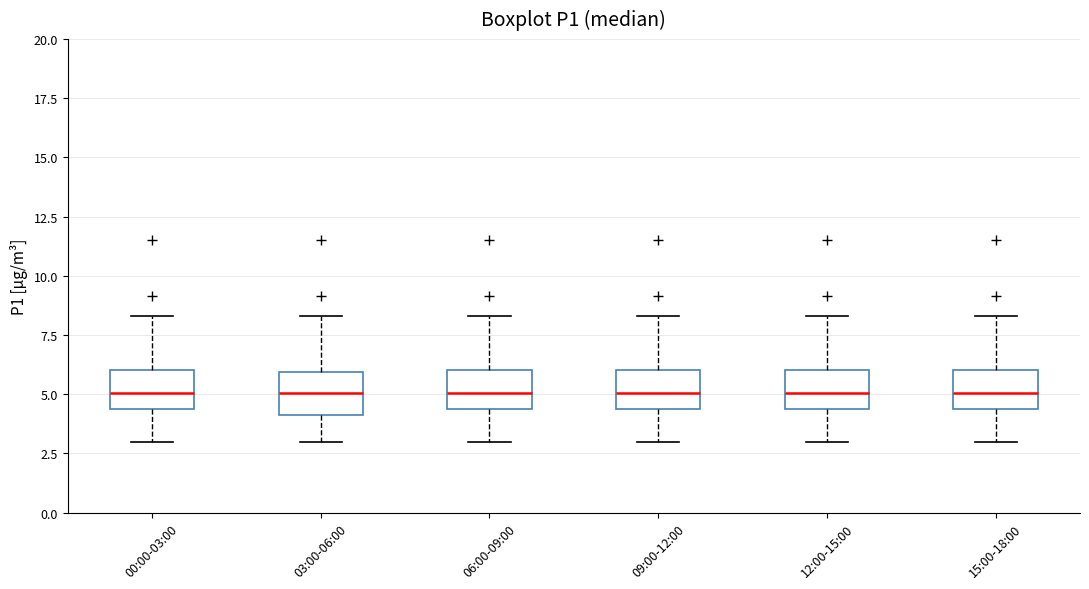

Reading left to right, read every box against the y-axis: the position of its median line, the range the box covers, and the ends of its whiskers. The values are not printed on the chart, so give them approximately, as read against the axis.

00:00-03:00: median 5.0, box 4.5 to 6.0, whiskers 3.0 to 8.5
03:00-06:00: median 5.0, box 4.0 to 6.0, whiskers 3.0 to 8.5
06:00-09:00: median 5.0, box 4.5 to 6.0, whiskers 3.0 to 8.5
09:00-12:00: median 5.0, box 4.5 to 6.0, whiskers 3.0 to 8.5
12:00-15:00: median 5.0, box 4.5 to 6.0, whiskers 3.0 to 8.5
15:00-18:00: median 5.0, box 4.5 to 6.0, whiskers 3.0 to 8.5